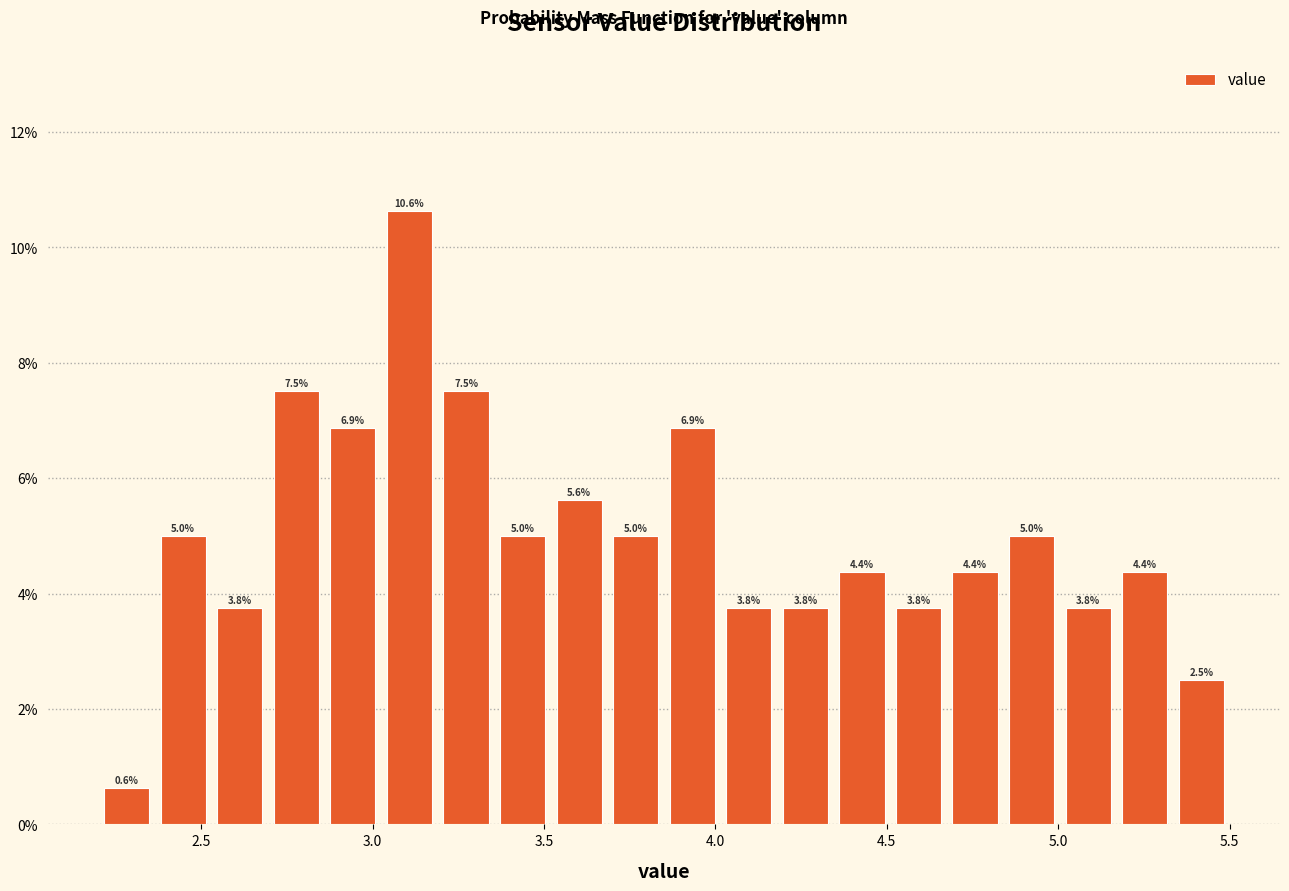

Read against the x-axis, roughly where is the centre of the tallest bar?

3.10